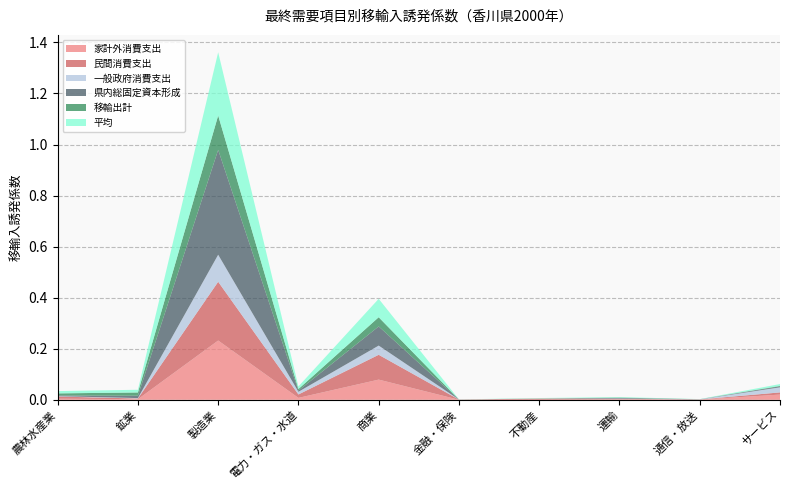

Reading right to left, list all the values displayed in this chart.

家計外消費支出: 0.0	0.0	0.0	0.0	0.0	0.1	0.0	0.2	0.0	0.0
民間消費支出: 0.0	0.0	0.0	0.0	0.0	0.1	0.0	0.2	0.0	0.0
一般政府消費支出: 0.0	0.0	0.0	0.0	0.0	0.0	0.0	0.1	0.0	0.0
県内総固定資本形成: 0.0	0.0	0.0	0.0	0.0	0.1	0.0	0.4	0.0	0.0
移輸出計: 0.0	0.0	0.0	0.0	0.0	0.0	0.0	0.1	0.0	0.0
平均: 0.0	0.0	0.0	0.0	0.0	0.1	0.0	0.2	0.0	0.0